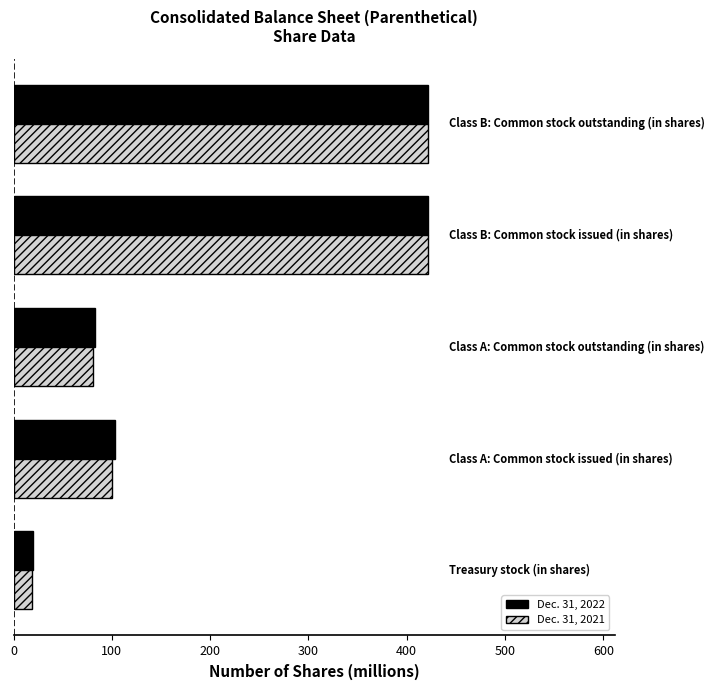

List the series in order of their overall mean, lowest first.

Dec. 31, 2021, Dec. 31, 2022